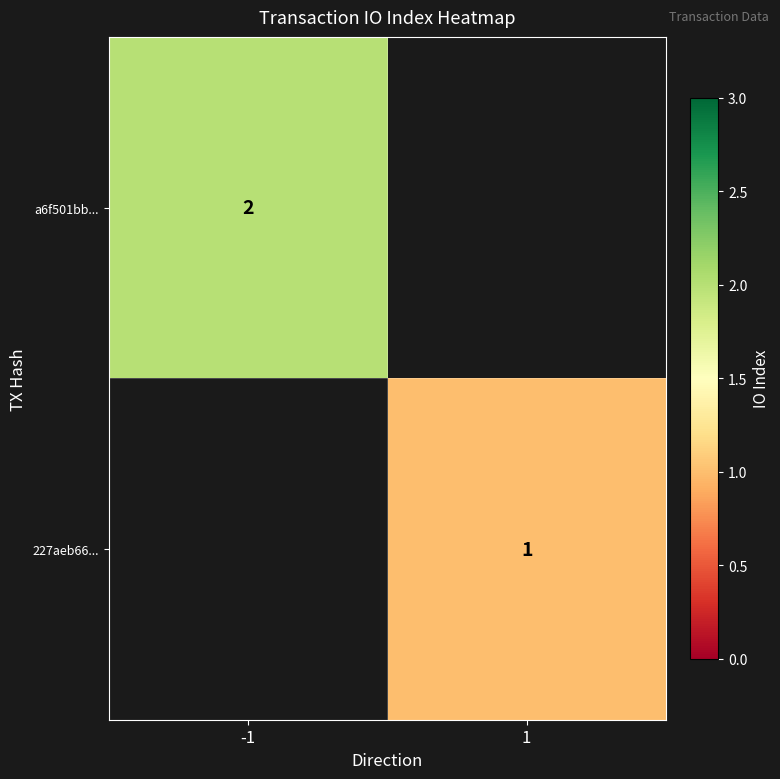

How many distinct data groups are displayed?

2